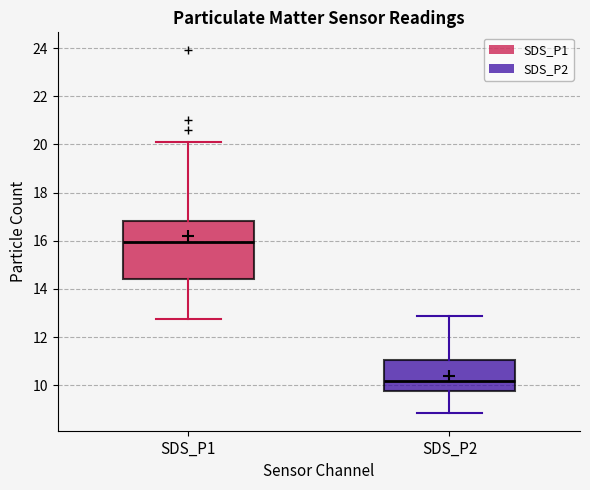

Where does the median line of the box for SDS_P1 sit on the y-axis? The values are not printed on the chart, so give them approximately, as read against the axis.

16.0